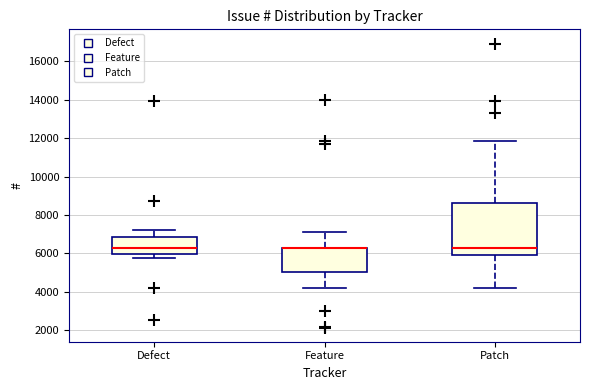

Reading left to right, read every box against the y-axis: the position of its median line, the range the box covers, and the ends of its whiskers. The values are not printed on the chart, so give them approximately, as read against the axis.

Defect: median 6200, box 6000 to 6800, whiskers 5800 to 7200
Feature: median 6200 (drawn on the box's upper edge), box 5000 to 6200, whiskers 4200 to 7200
Patch: median 6200, box 6000 to 8600, whiskers 4200 to 11800